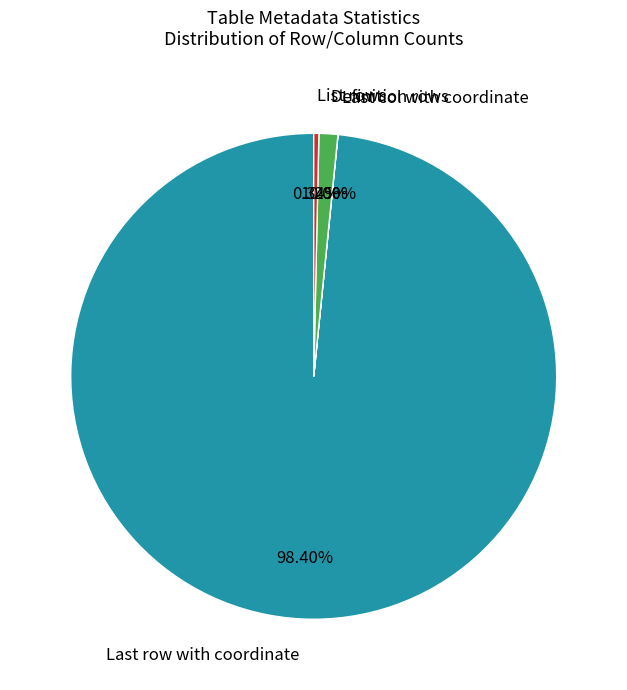

Which category has the biggest portion of the pie?

Last row with coordinate